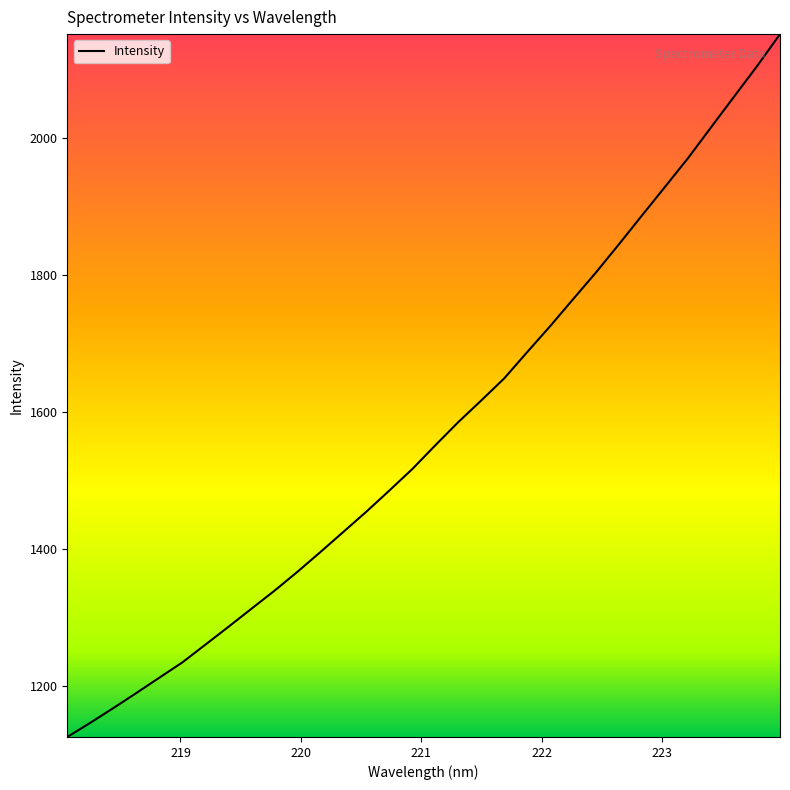

Is this an area chart (filled region under the line)?

No